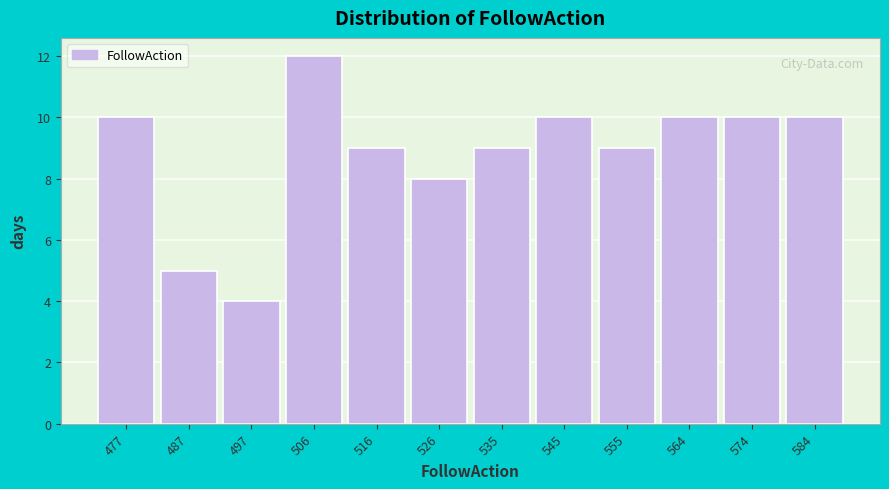

Which range on the x-axis has the tallest bar?

502 to 512